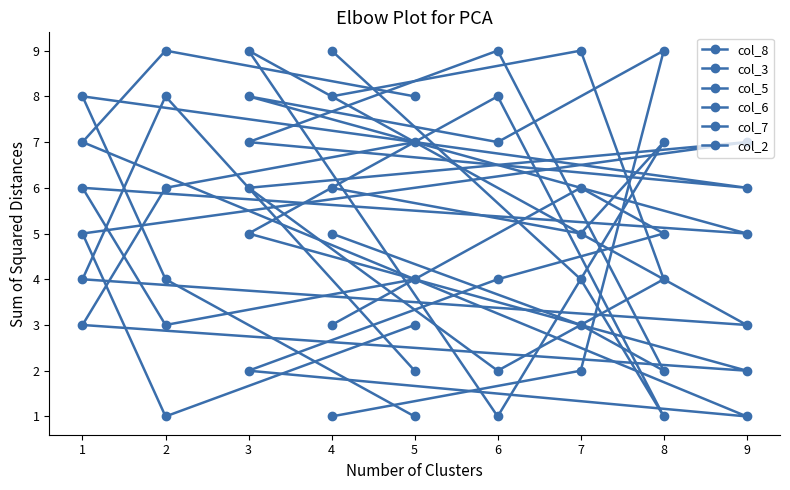

How many lines are shown in the chart?

6